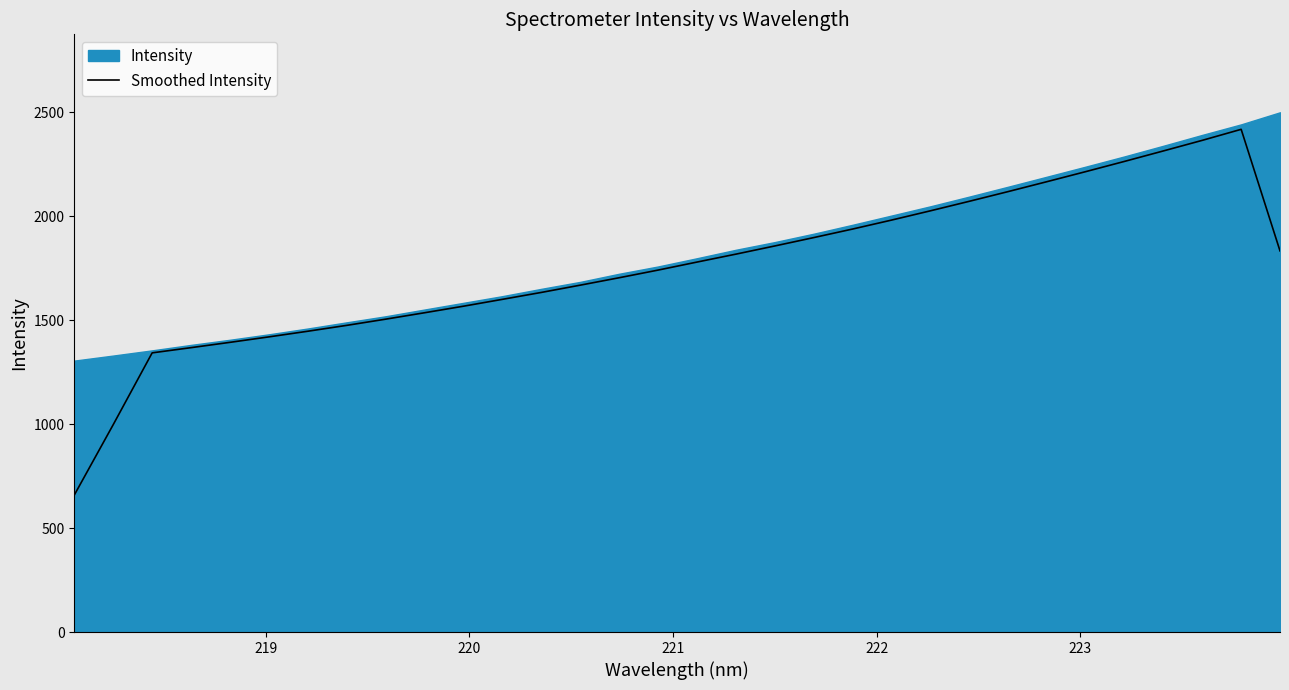

What is the minimum value for Smoothed Intensity?

658.6